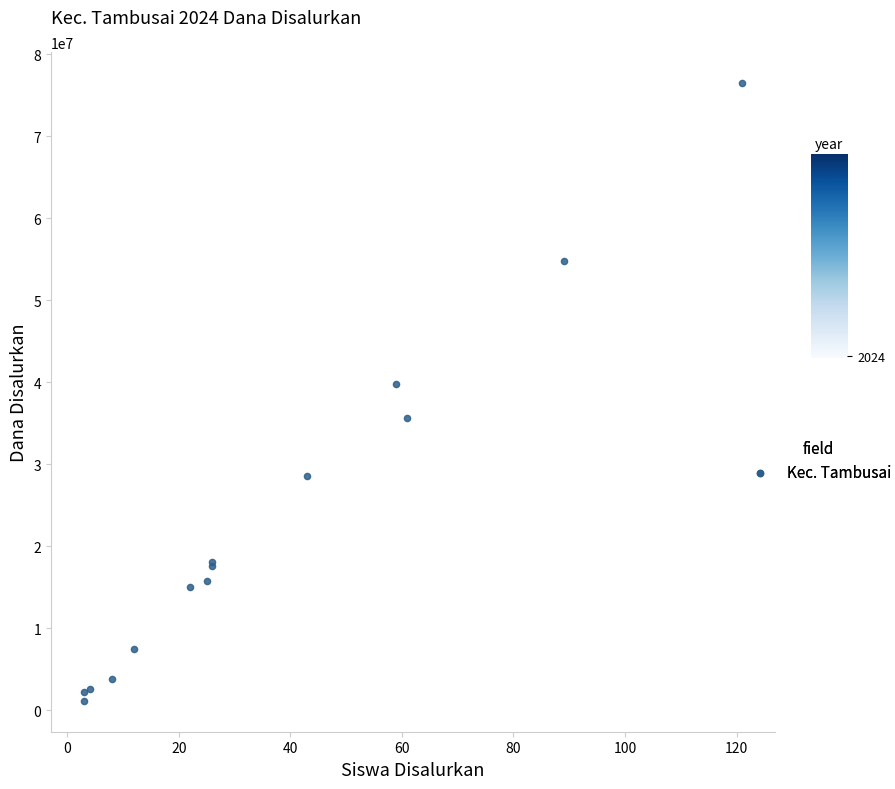

What Y value in the scatter plot is closest to 38812500?

39750000